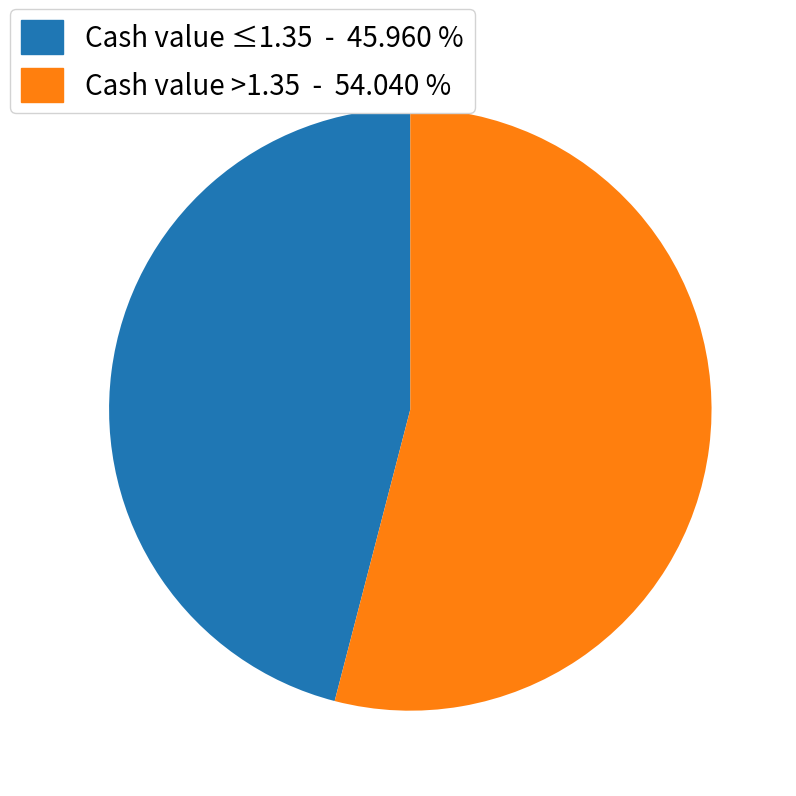

Between Cash value >1.35 - 54.040 % and Cash value ≤1.35 - 45.960 %, which is larger?

Cash value >1.35 - 54.040 %